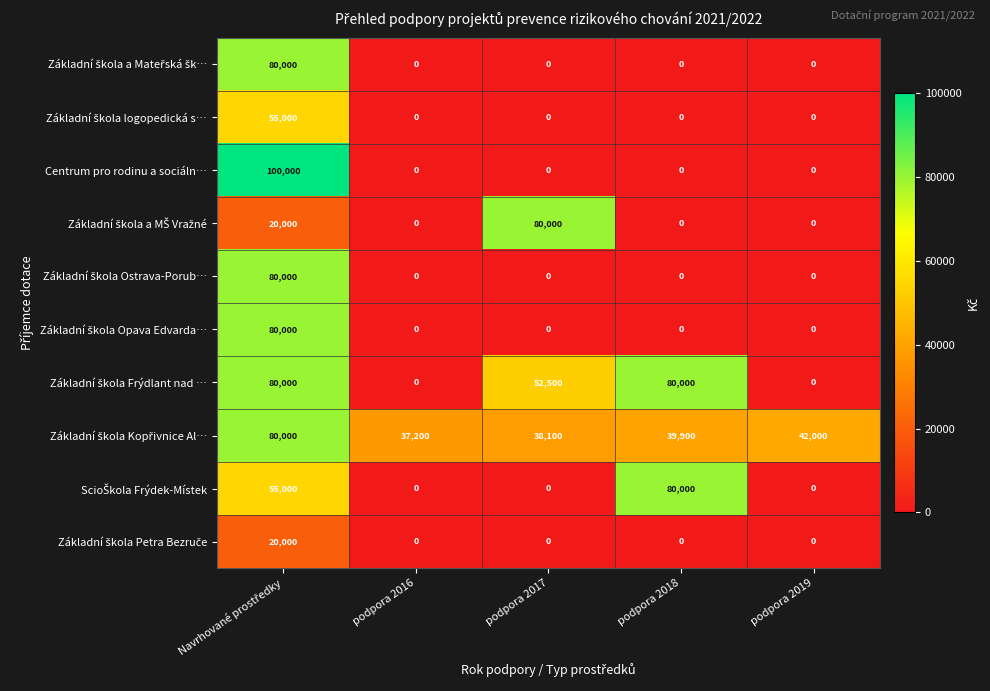

What is the total value across all series at podpora 2017?

170600